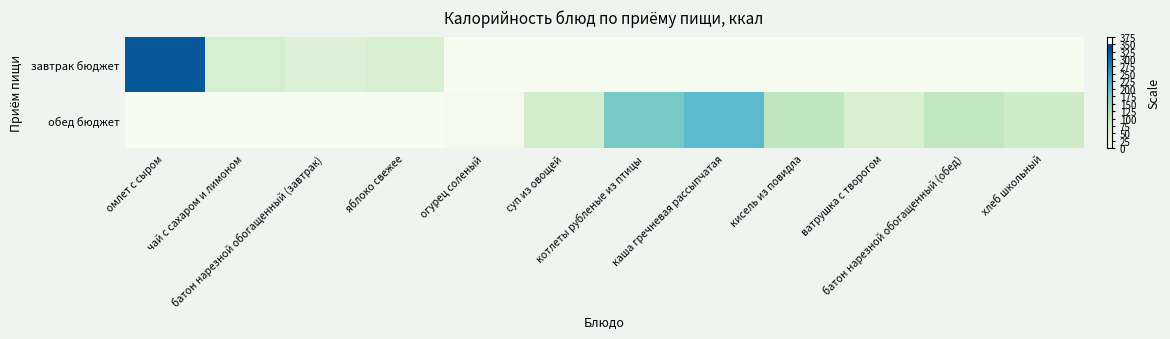

What is the total value across all series at ватрушка с творогом?

61